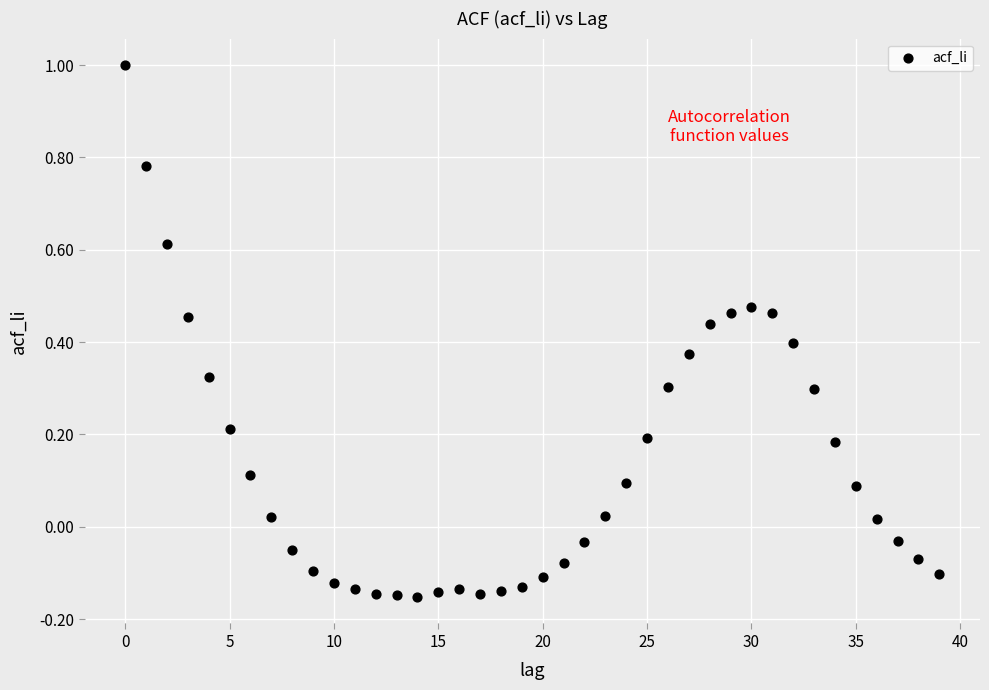

How many points are shown in the scatter plot?

40